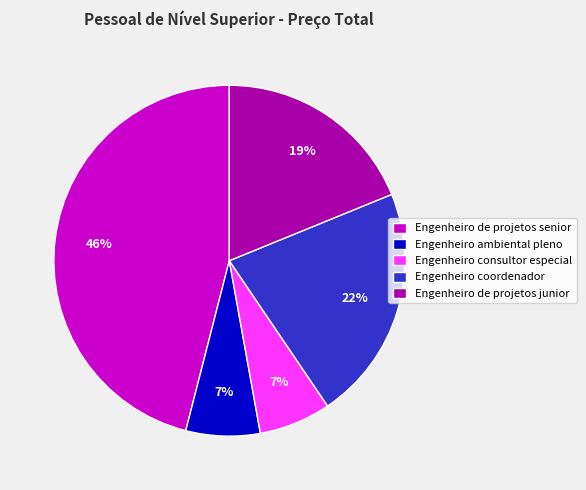

Approximately how many times larger is the value at Engenheiro de projetos junior compared to Engenheiro de projetos senior?

0.4